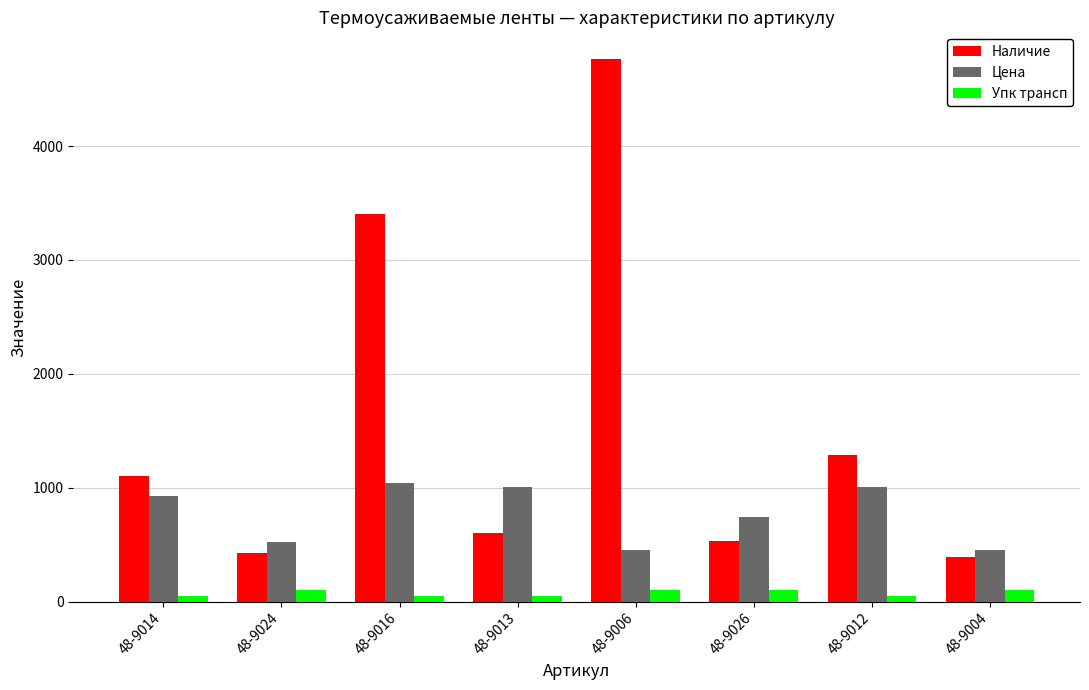

Which series has the largest range (max minus min)?

Наличие